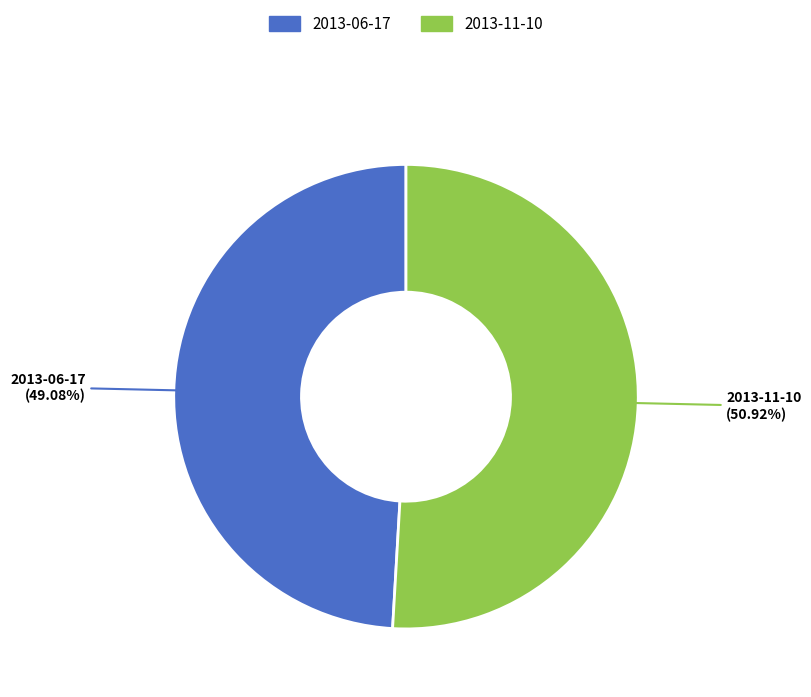

Between 2013-11-10 and 2013-06-17, which is larger?

2013-11-10